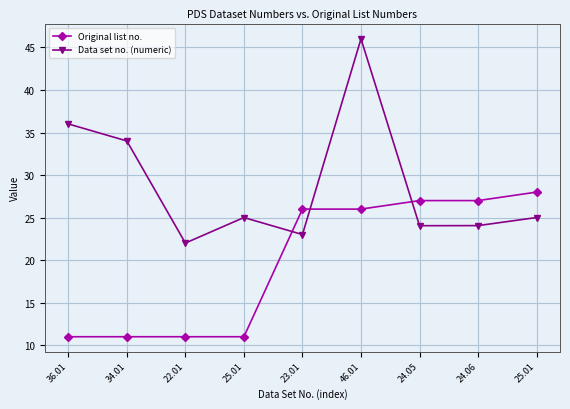

At which category does Data set no. (numeric) reach its first local valley?

22.01